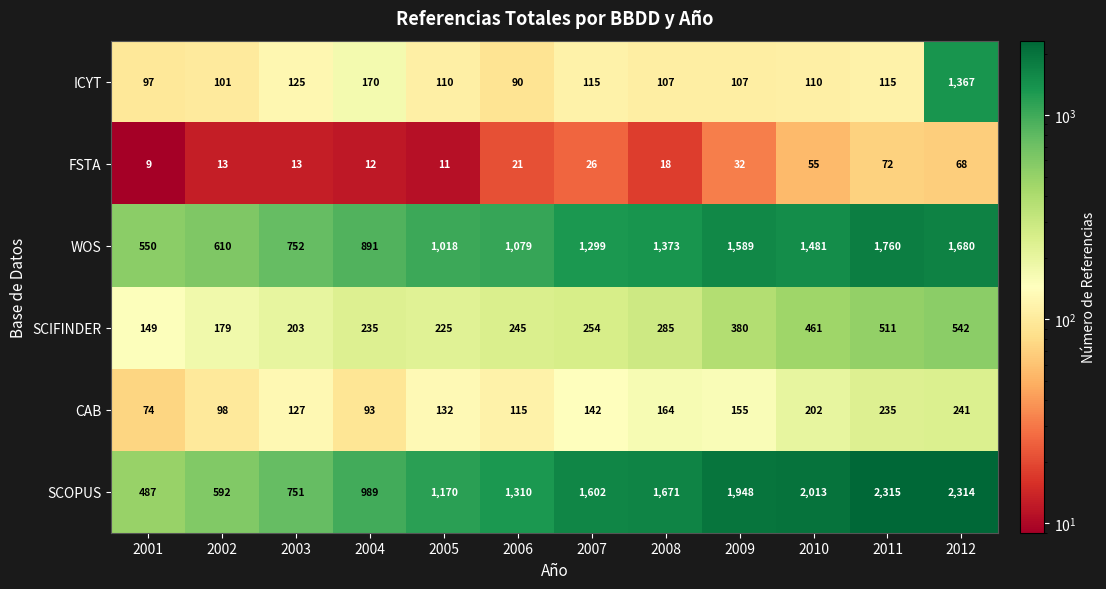

At which category does the chart reach its peak across all series?

2011